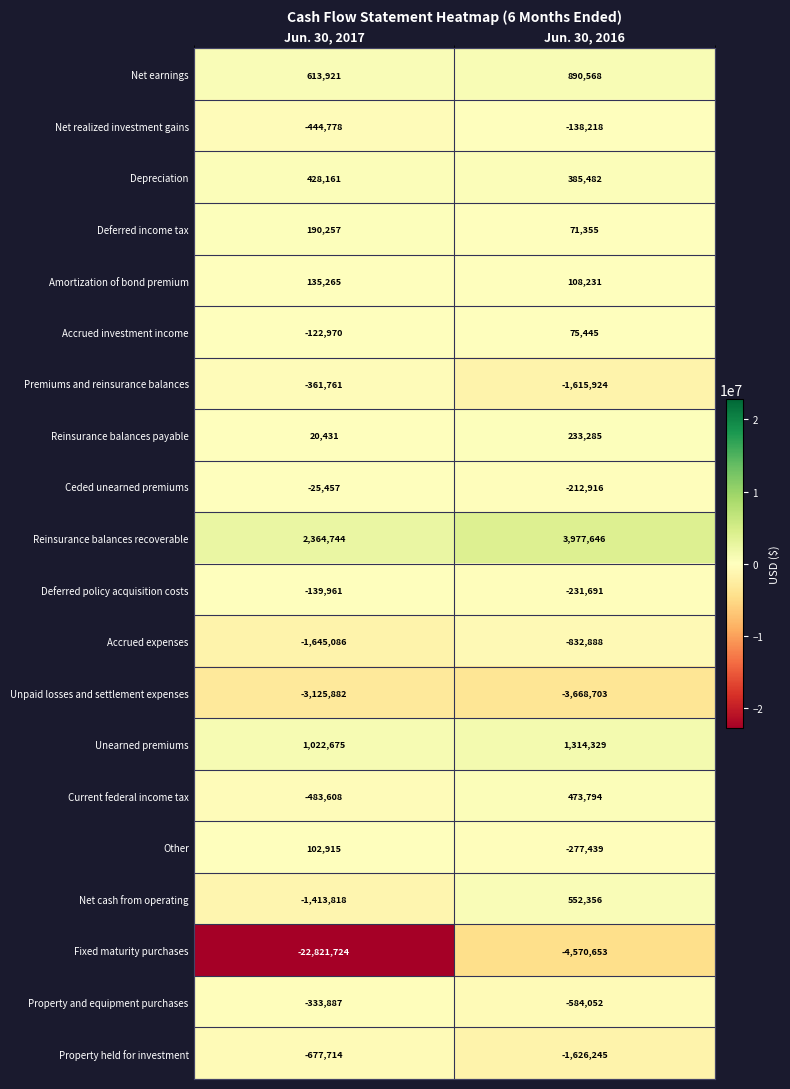

What is the lowest value of the Accrued expenses series?

-1645086